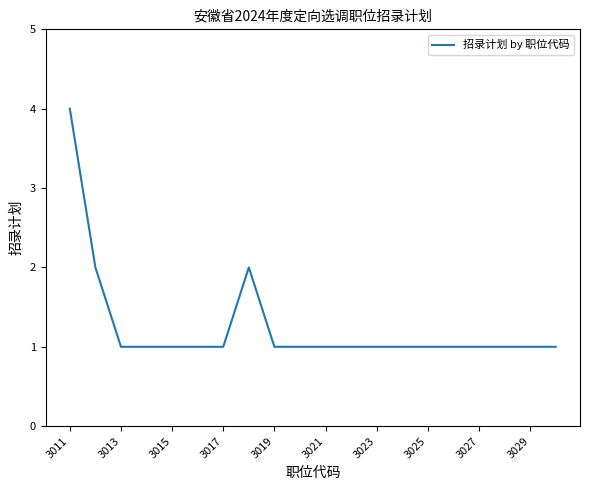

Reading right to left, what are all the values shown in this chart?

1	1	1	1	1	1	1	1	1	1	1	1	2	1	1	1	1	1	2	4